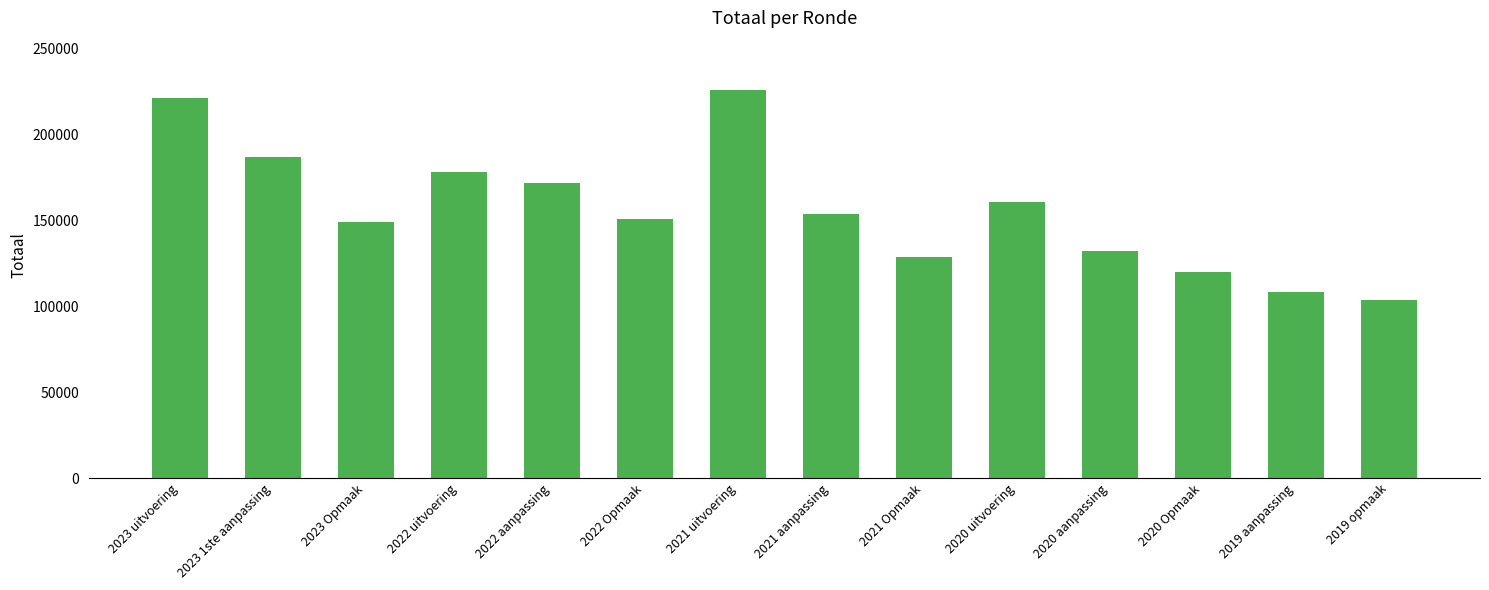

Reading left to right, extract all data points from this chart.

221115	187170	148841	178419	171685	151005	225703	153769	128486	160918	132063	119966	108256	103759